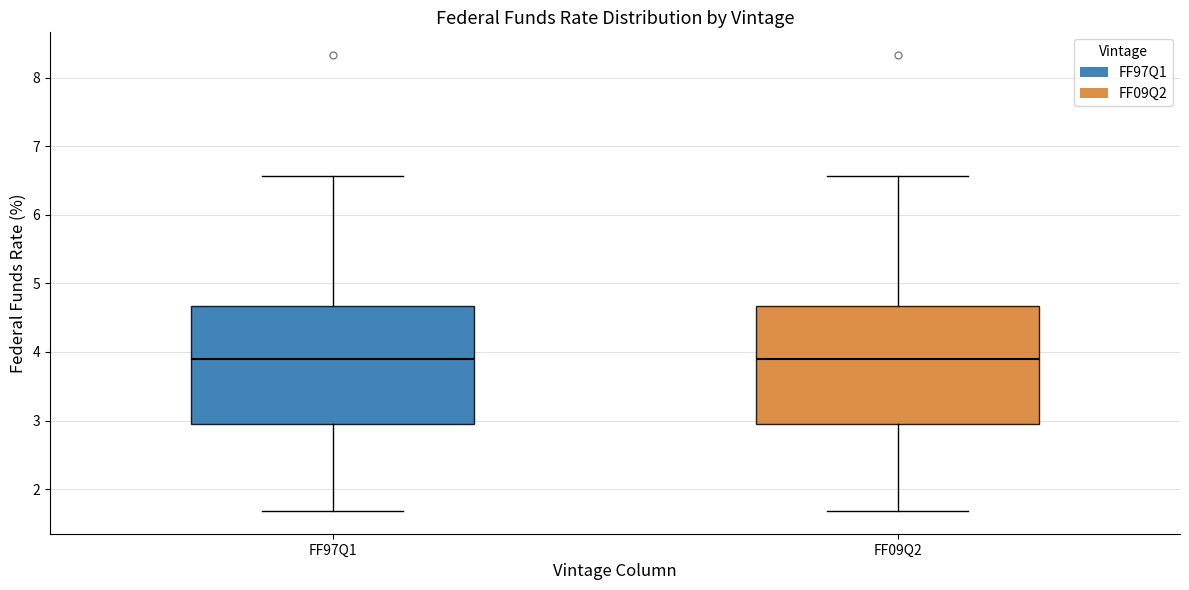

Where does the median line of the box for FF09Q2 sit on the y-axis? The values are not printed on the chart, so give them approximately, as read against the axis.

3.9